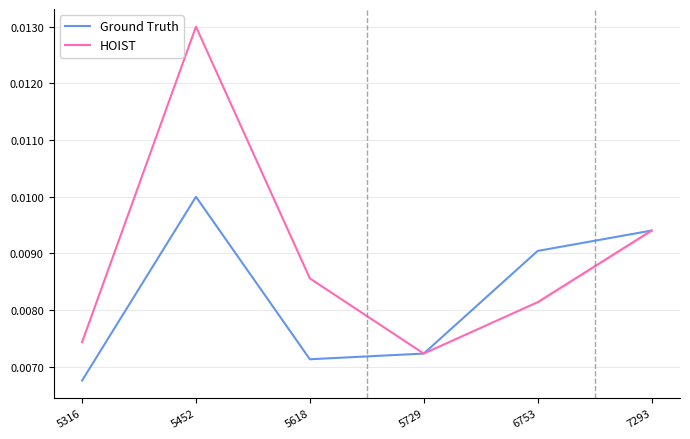

Which category has the lowest value in the HOIST series?

5729